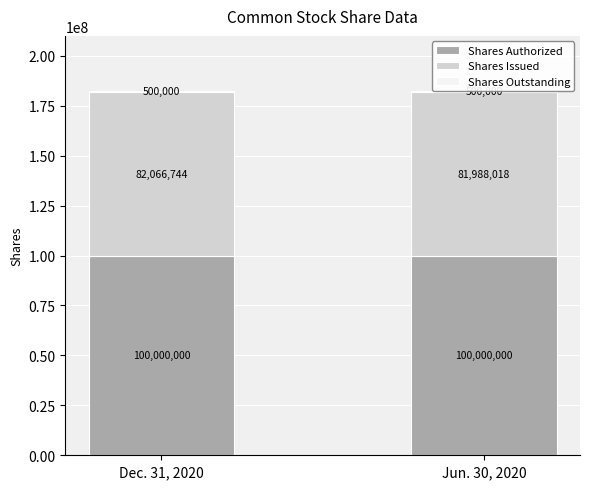

List the series in order of their peak value, highest first.

Shares Authorized, Shares Issued, Shares Outstanding